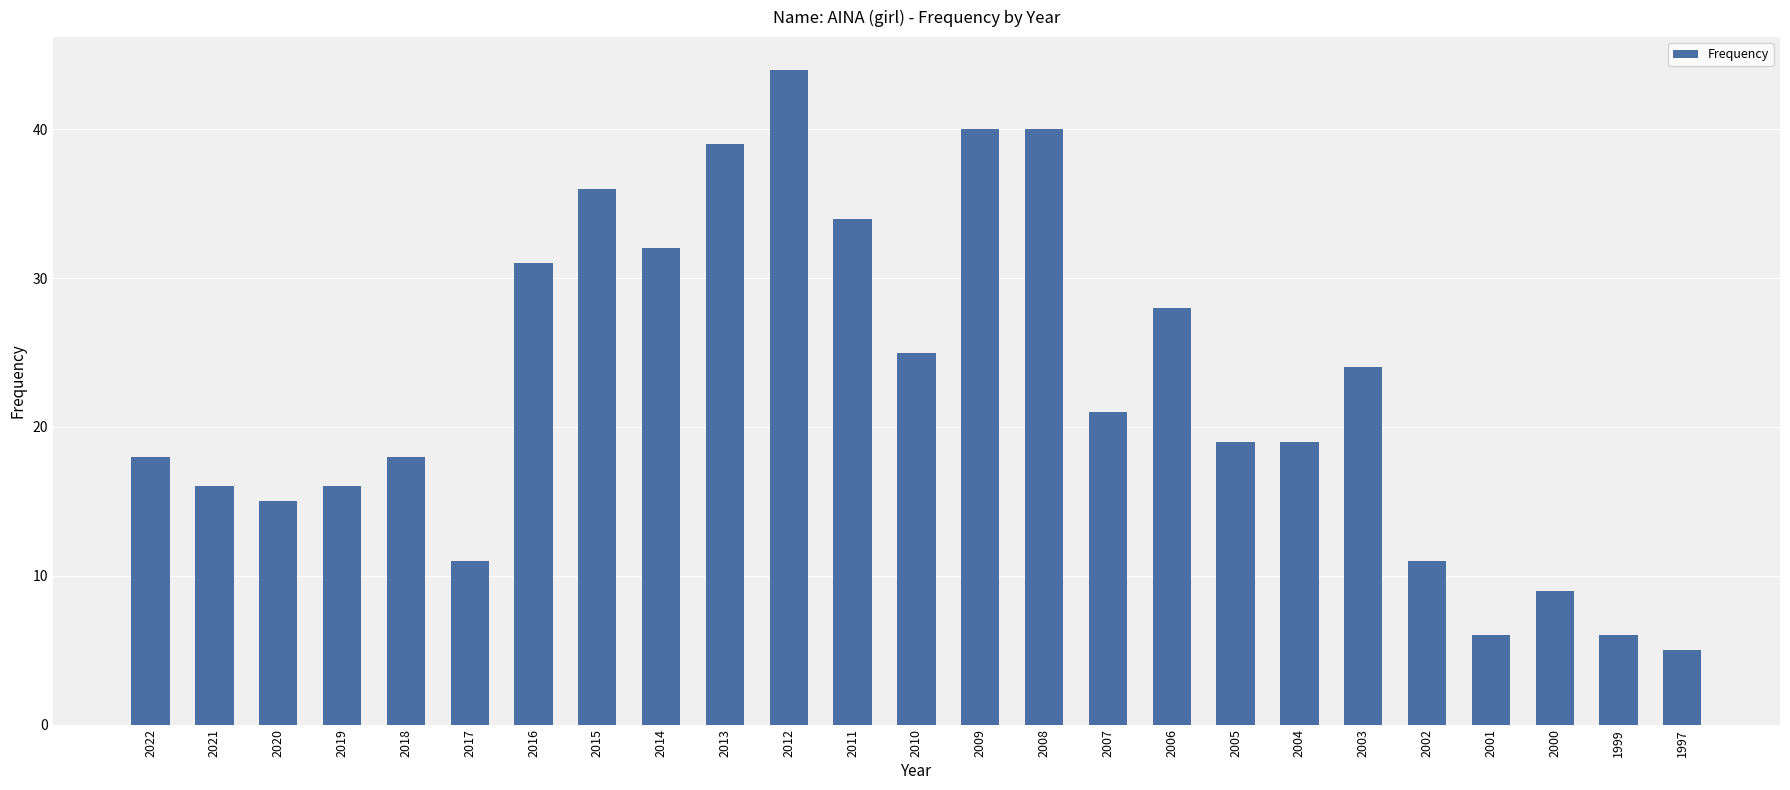

True or false: the data shows 18 at 2017.

False